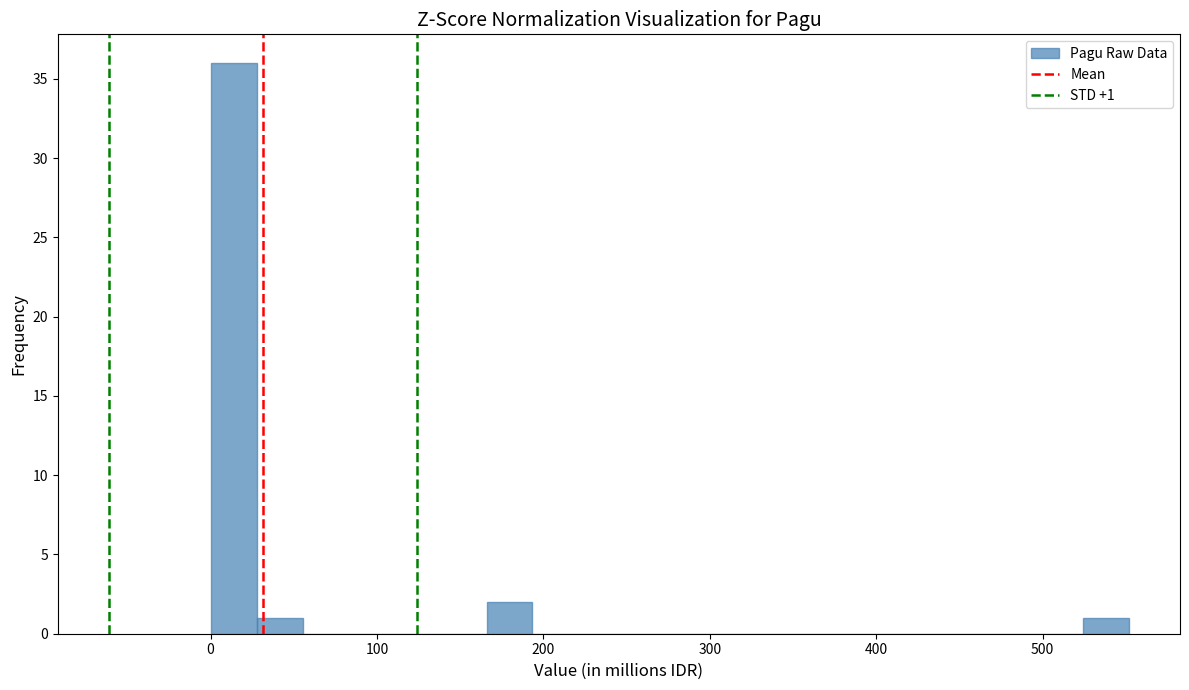

Around what value on the x-axis is the tallest bar? Give the approximate position of its centre, as read against the axis.

10